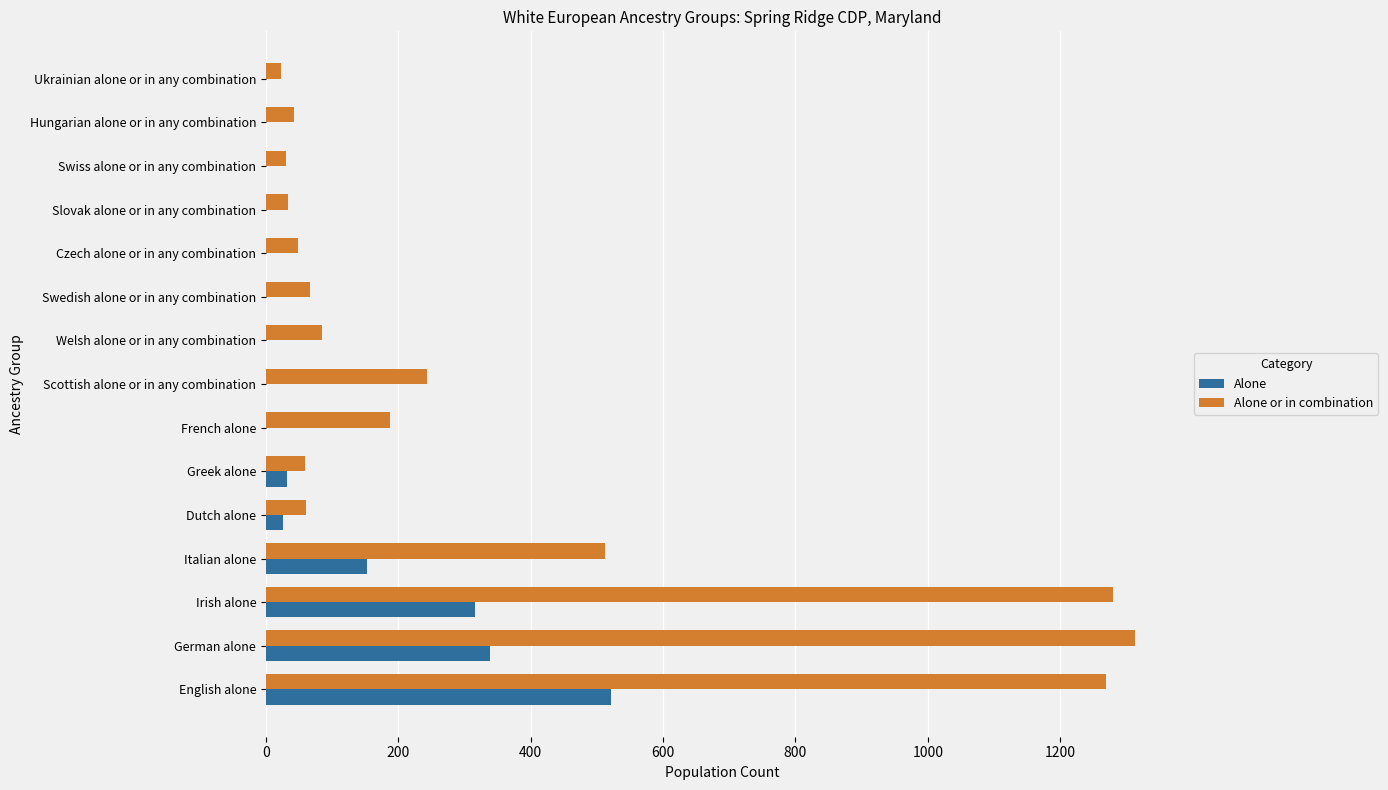

What is the total value across all series at Greek alone?

91